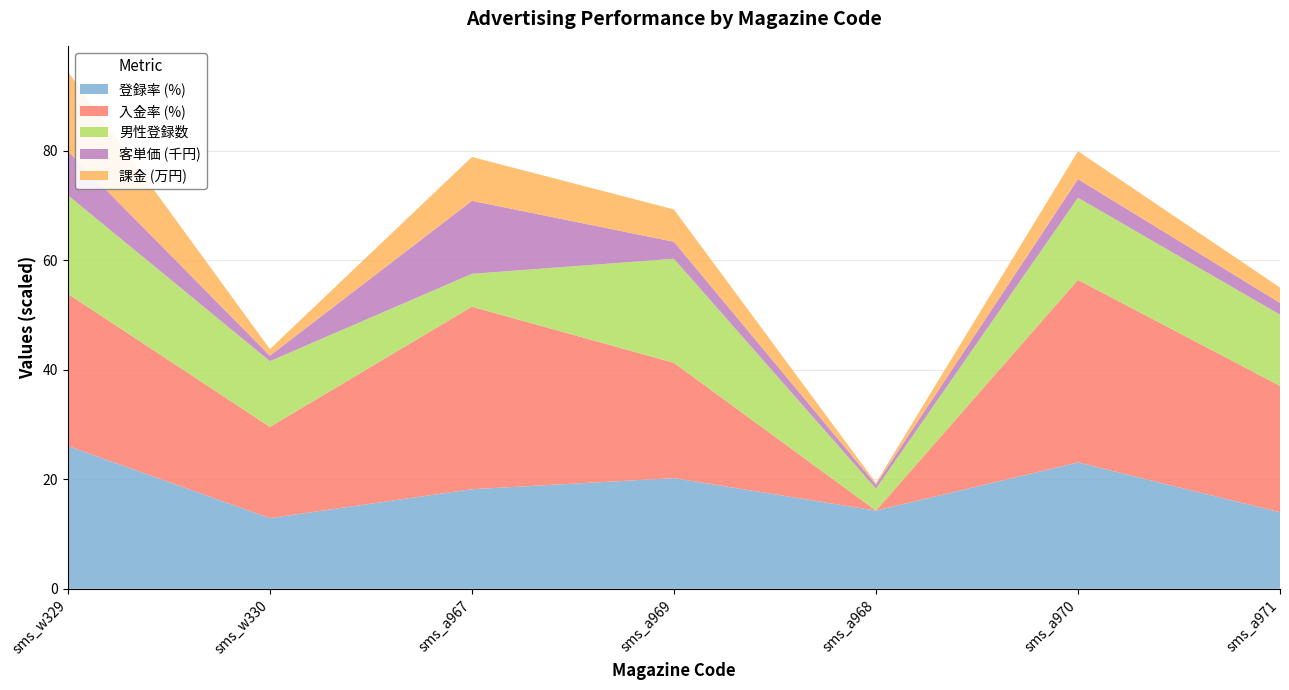

What is the lowest value of the 登録率 (%) series?

12.9